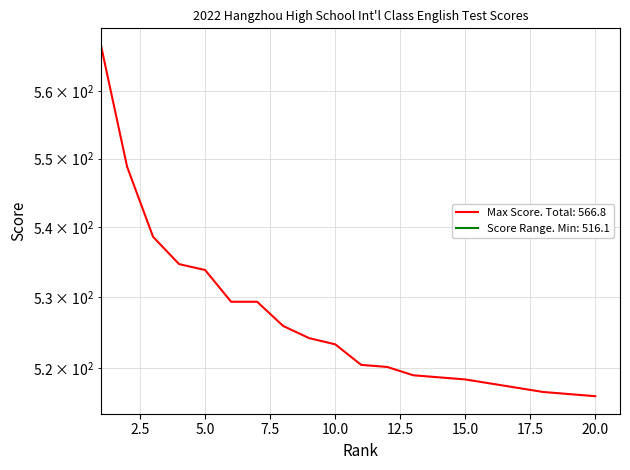

What is the difference between the maximum and minimum values?

50.7